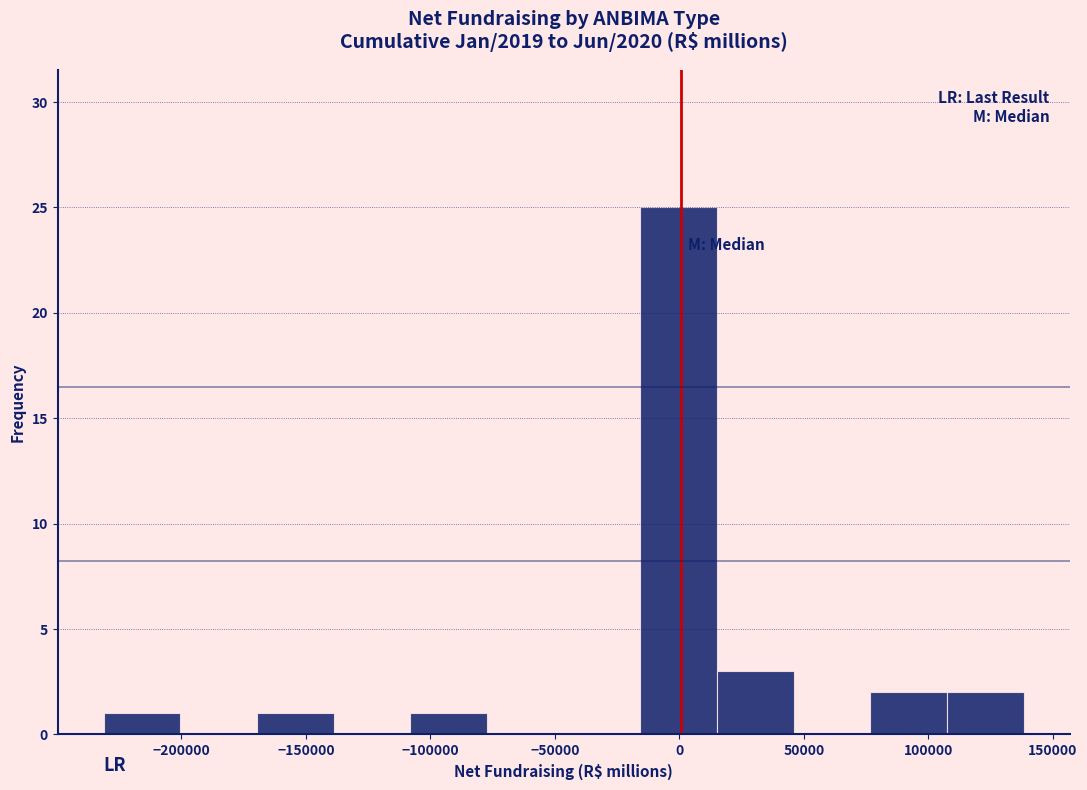

Over which range of the x-axis is the bar tallest?

-15000 to 15000